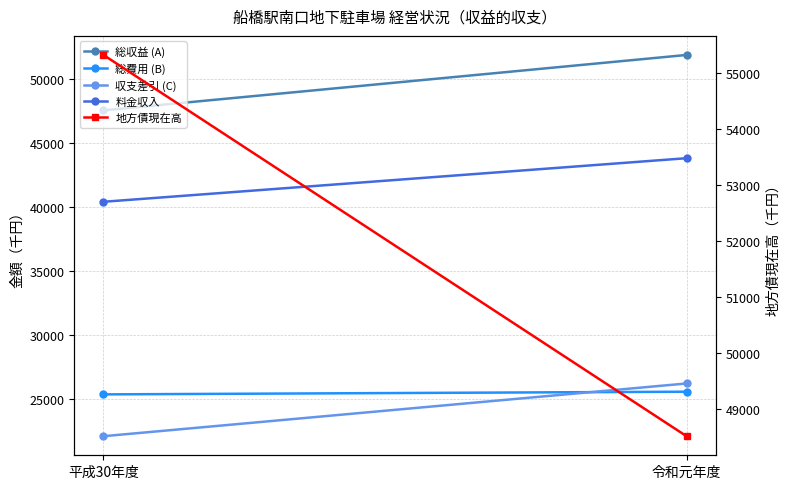

What are all the series names shown in the legend?

総収益 (A), 総費用 (B), 収支差引 (C), 料金収入, 地方債現在高